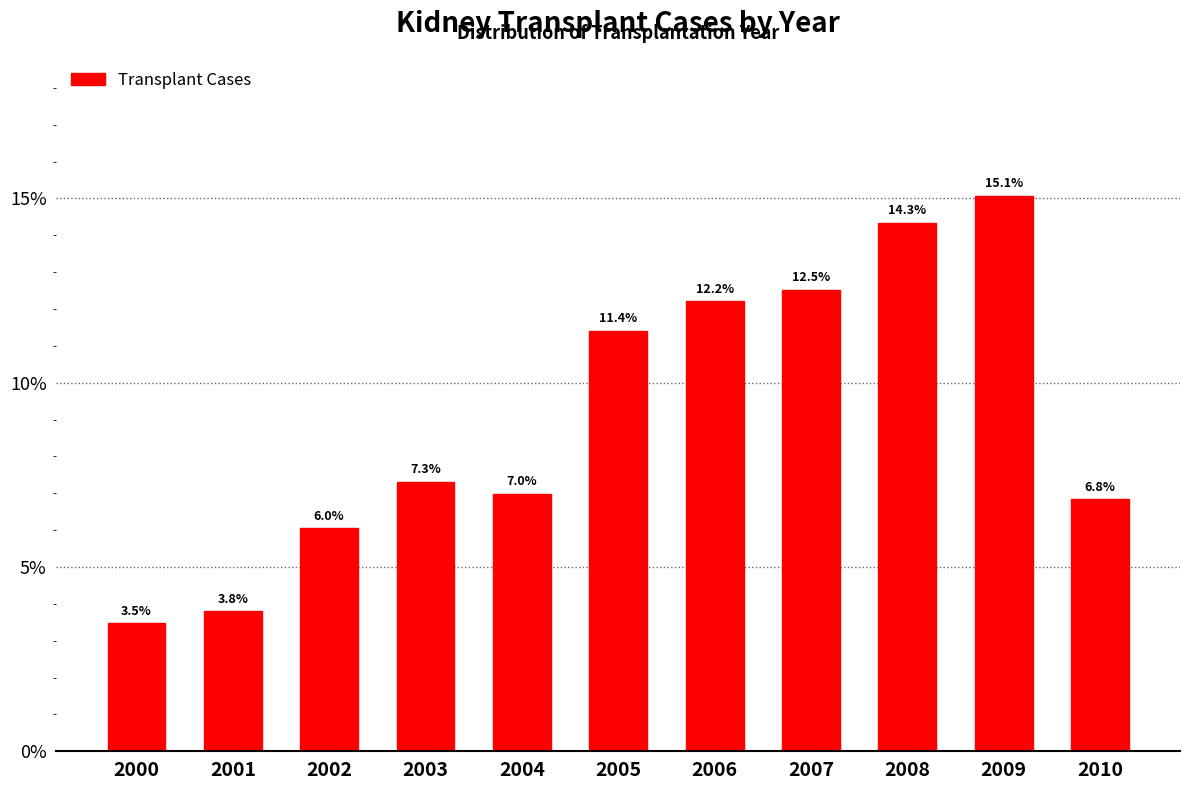

Rank the categories by value from highest to lowest.

2009, 2008, 2007, 2006, 2005, 2003, 2004, 2010, 2002, 2001, 2000